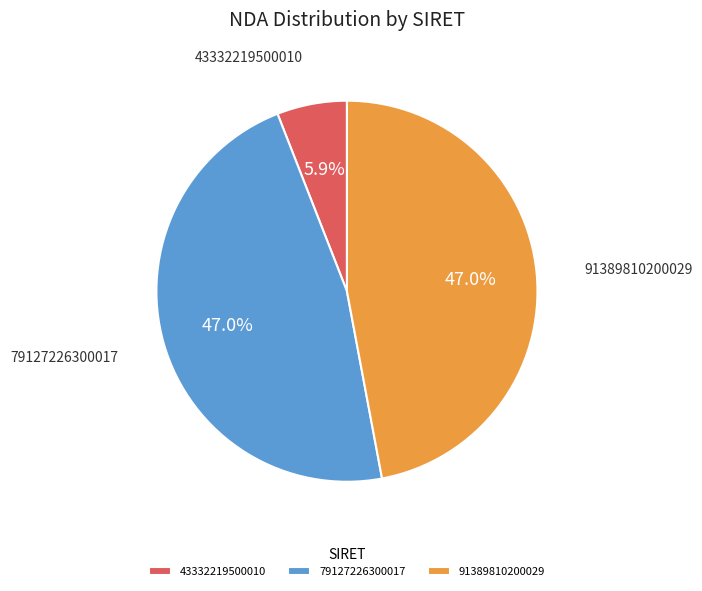

How much of the chart is everything except 43332219500010?

94.1%